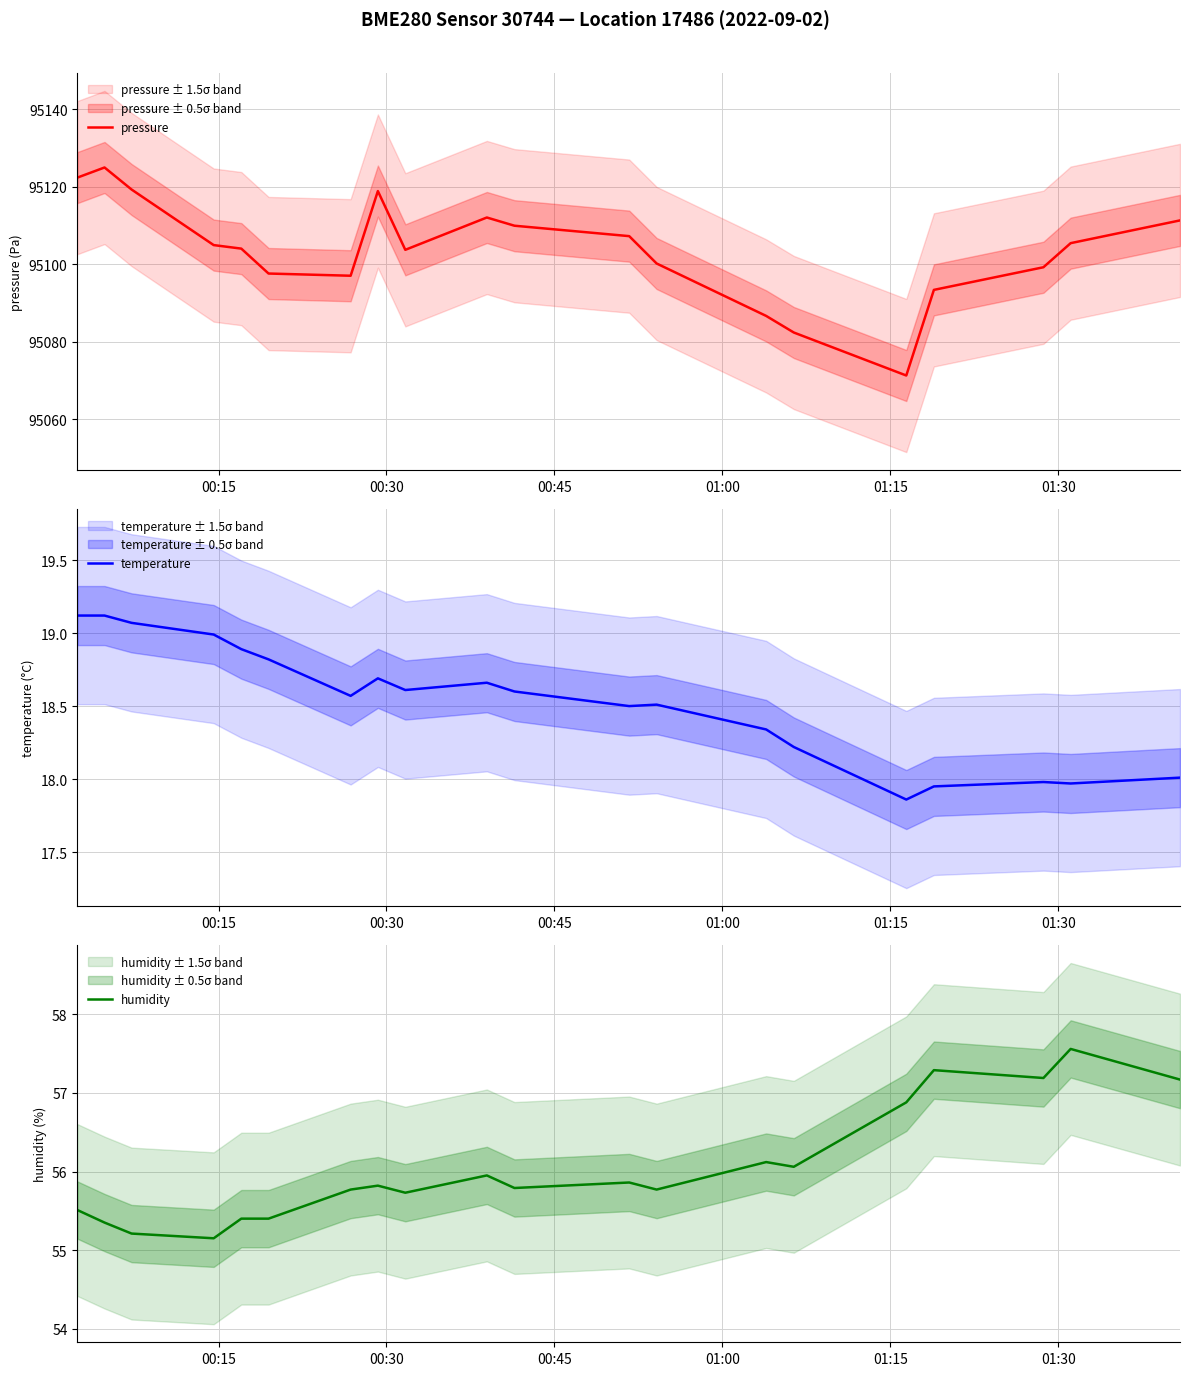

What is the highest value of the pressure series?

95125.0